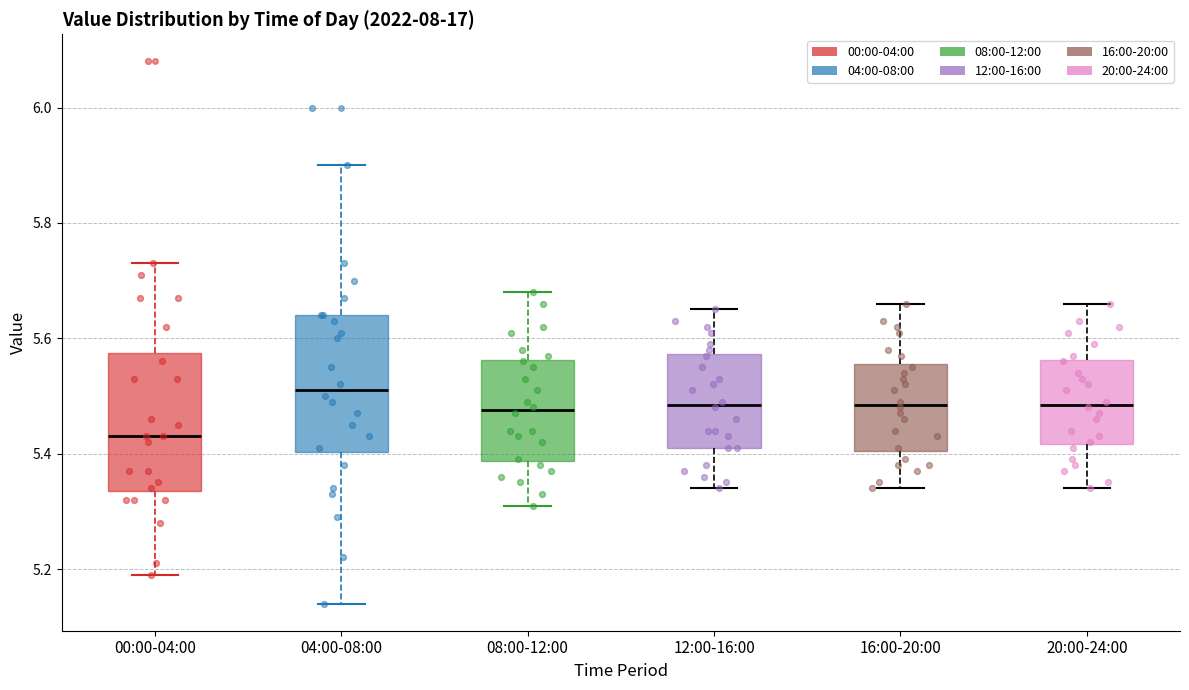

Reading left to right, transcribe this box plot: for each box, give where its median line is, the range the box spans, and where its two whiskers end, as read against the y-axis. The values are not printed on the chart, so give them approximately, as read against the axis.

00:00-04:00: median 5.44, box 5.34 to 5.58, whiskers 5.20 to 5.74
04:00-08:00: median 5.52, box 5.40 to 5.64, whiskers 5.14 to 5.90
08:00-12:00: median 5.48, box 5.38 to 5.56, whiskers 5.32 to 5.68
12:00-16:00: median 5.48, box 5.42 to 5.58, whiskers 5.34 to 5.66
16:00-20:00: median 5.48, box 5.40 to 5.56, whiskers 5.34 to 5.66
20:00-24:00: median 5.48, box 5.42 to 5.56, whiskers 5.34 to 5.66